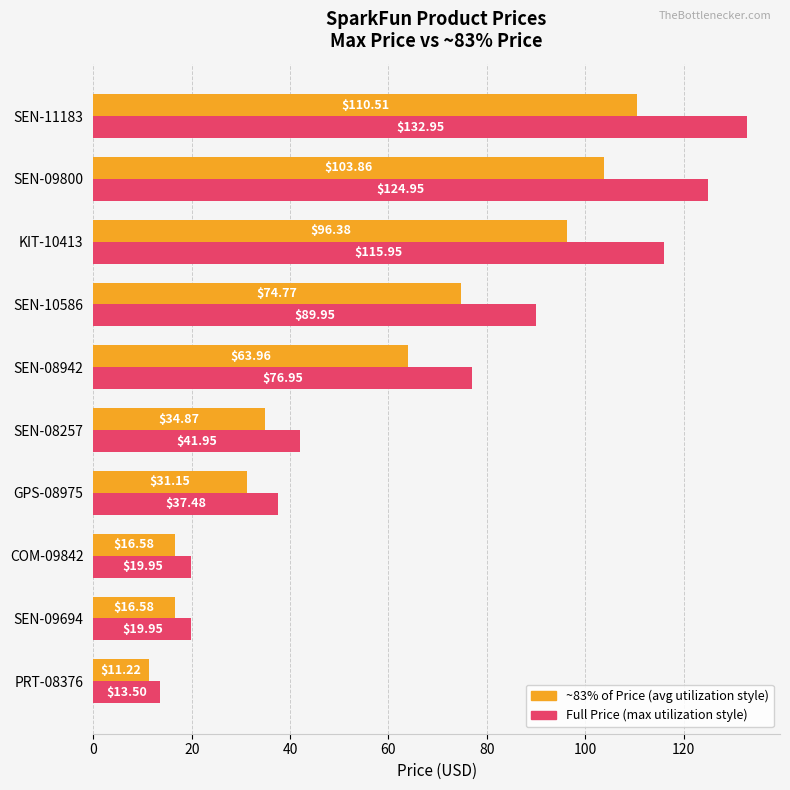

What is the spread (max minus min) of values at GPS-08975?

6.3